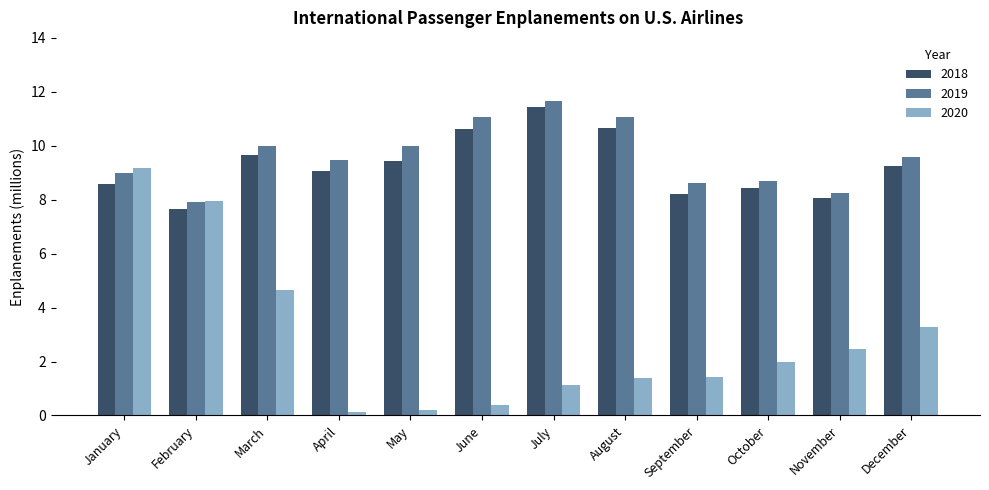

What is the sum of the 2020 values at January and February?

17.1